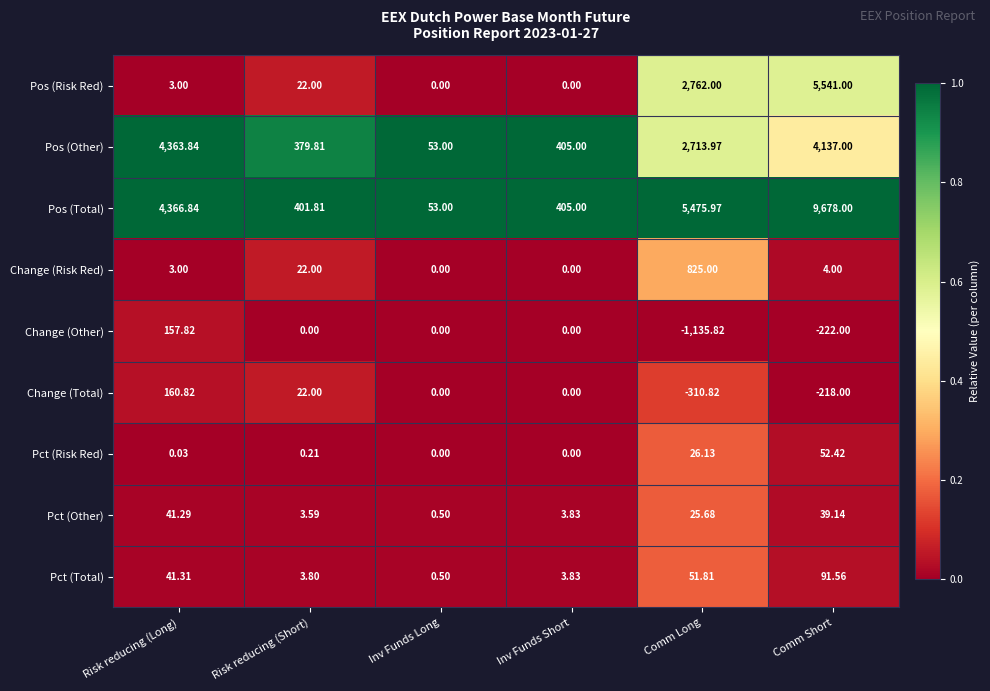

Which series has the largest total across all categories?

Pos (Total)